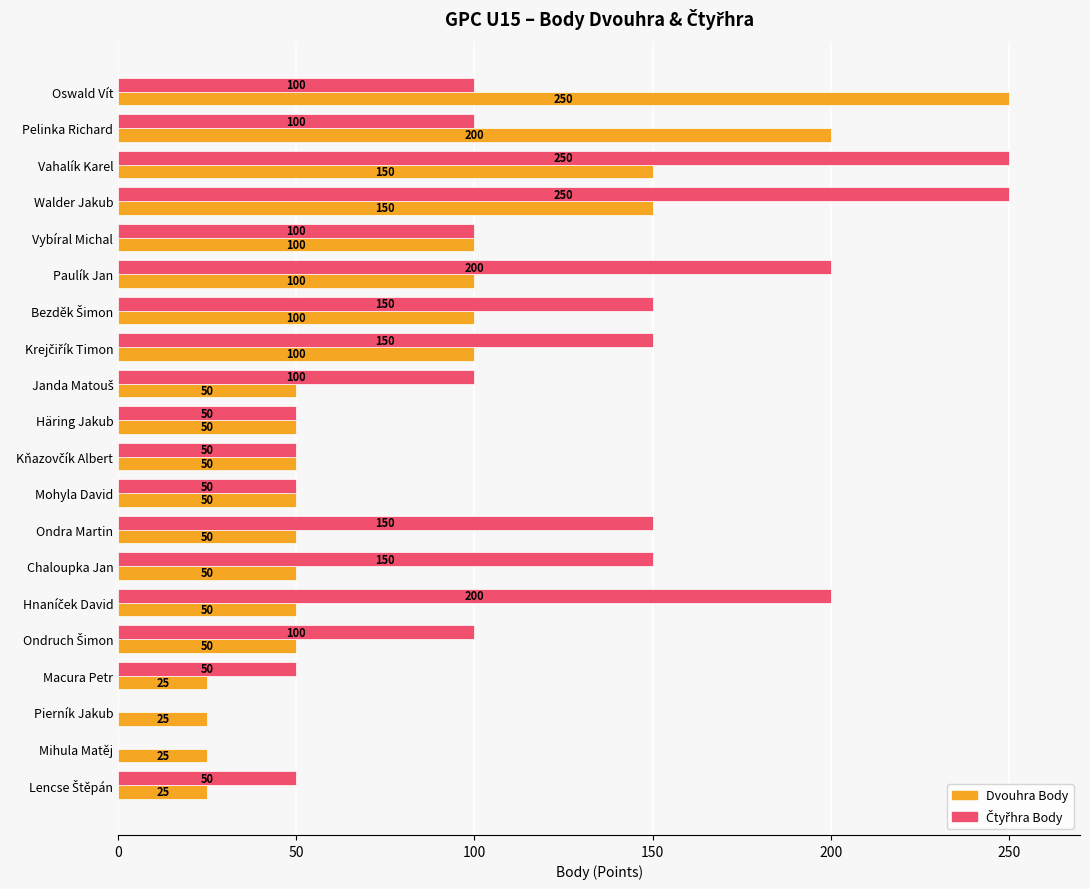

The Dvouhra Body series shows 25 at Pierník Jakub. True or false?

True